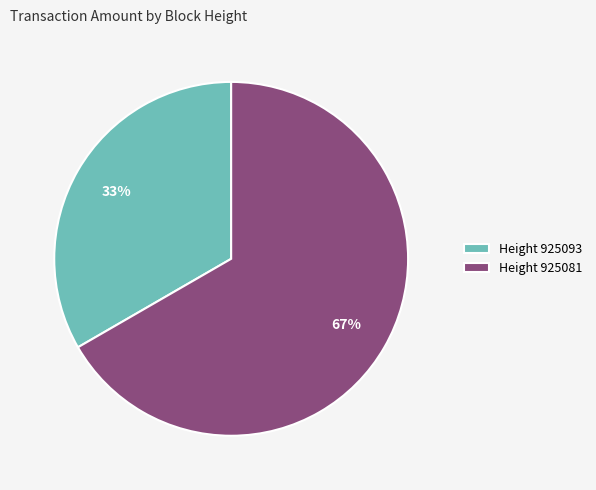

Is the sum of Height 925081 and Height 925093 greater than half?

Yes